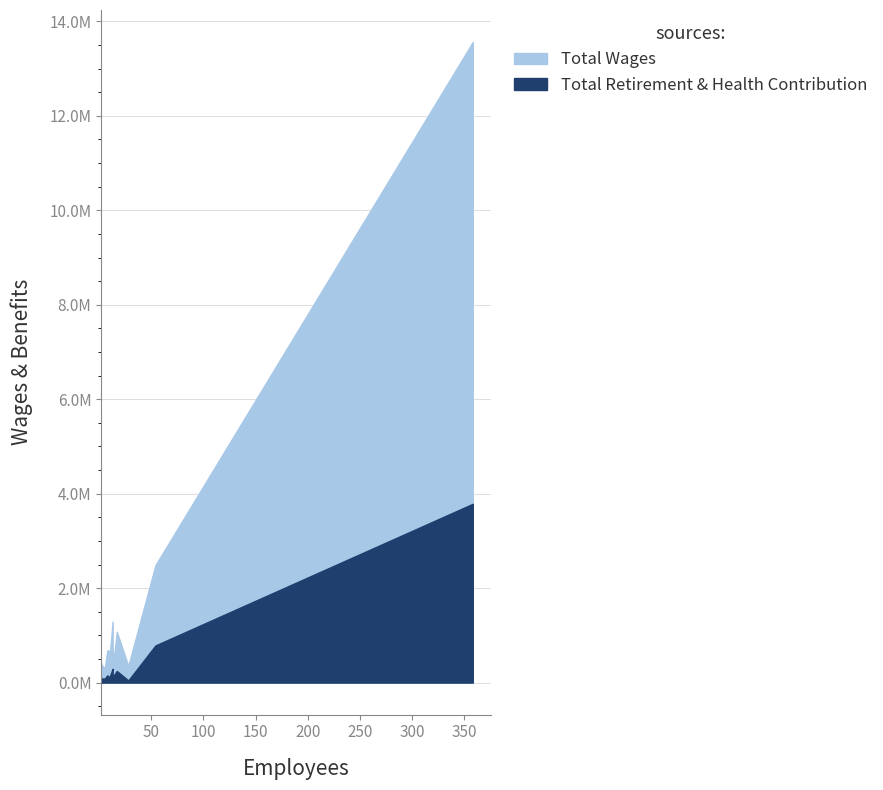

Rank the series at Human Resources from lowest to highest value.

Total Retirement & Health Contribution, Total Wages